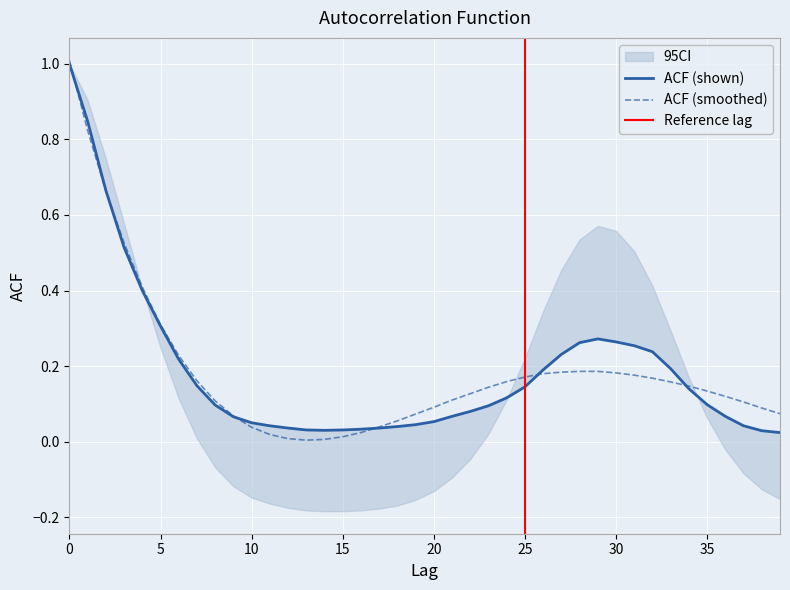

What is the total value across all series at 3?

1.0